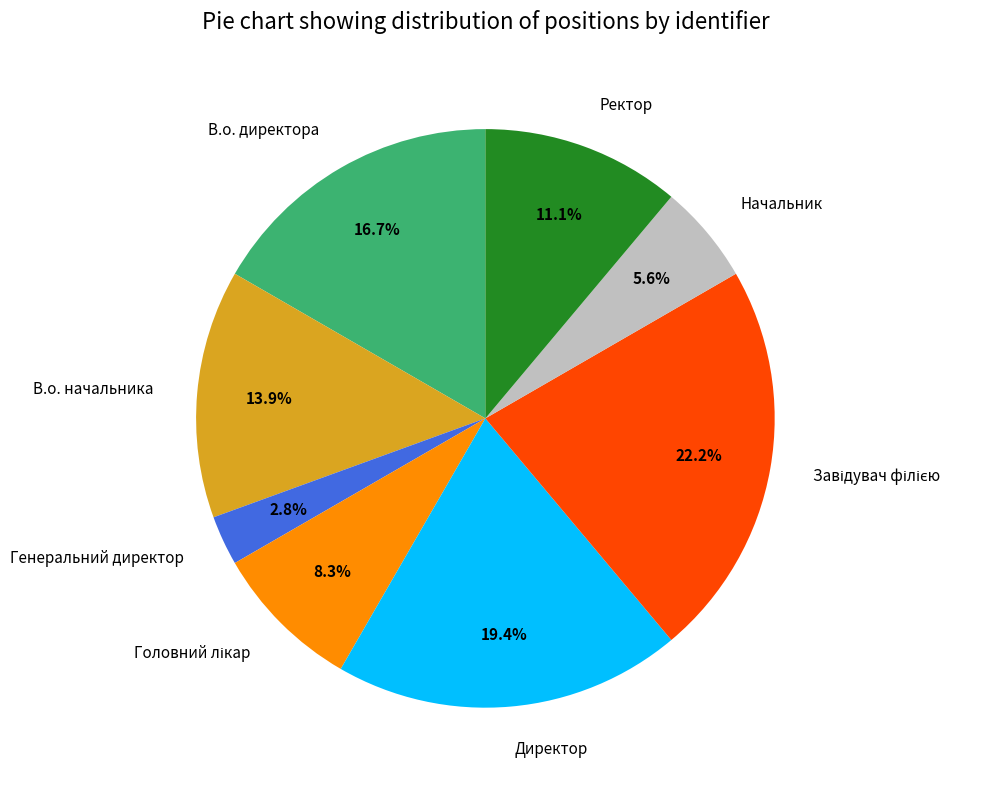

Which category has the smallest portion of the pie?

Генеральний директор